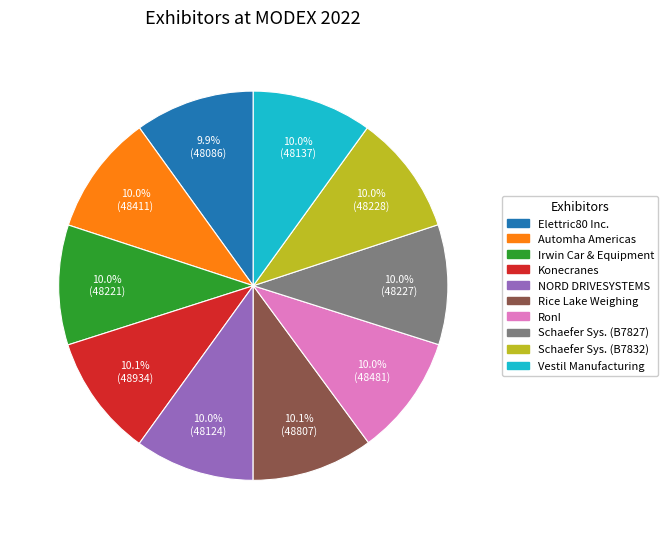

Does any single category account for the majority?

No